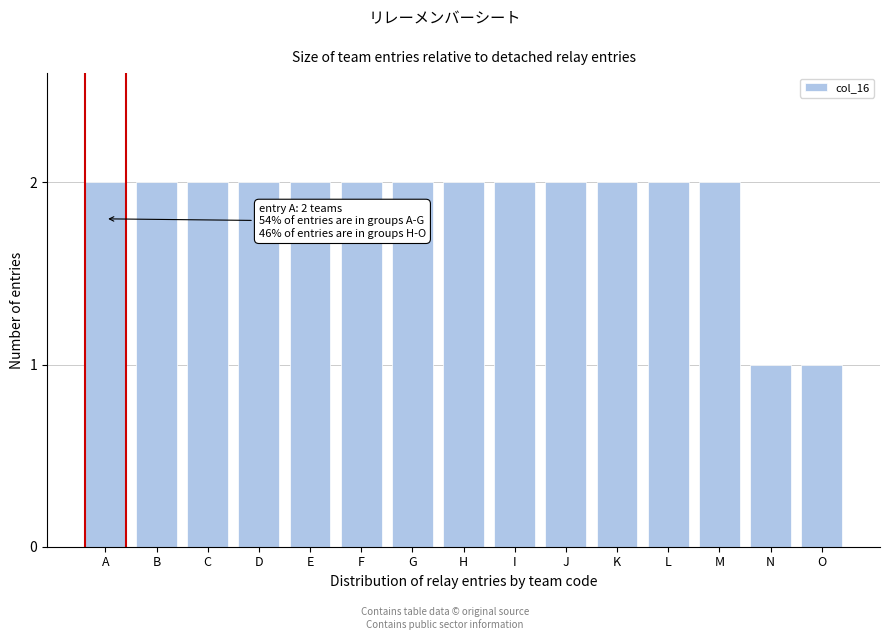

Reading right to left, extract all data points from this chart.

O=1	N=1	M=2	L=2	K=2	J=2	I=2	H=2	G=2	F=2	E=2	D=2	C=2	B=2	A=2